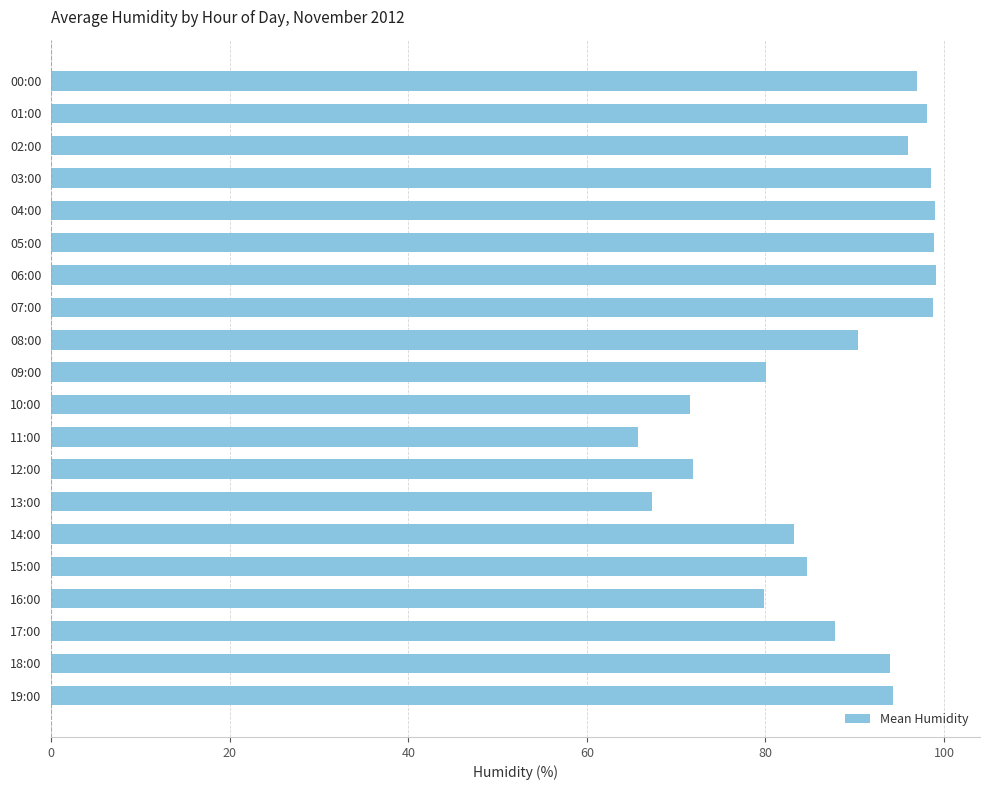

Is it true that the value at 05:00 is 98.8?

True